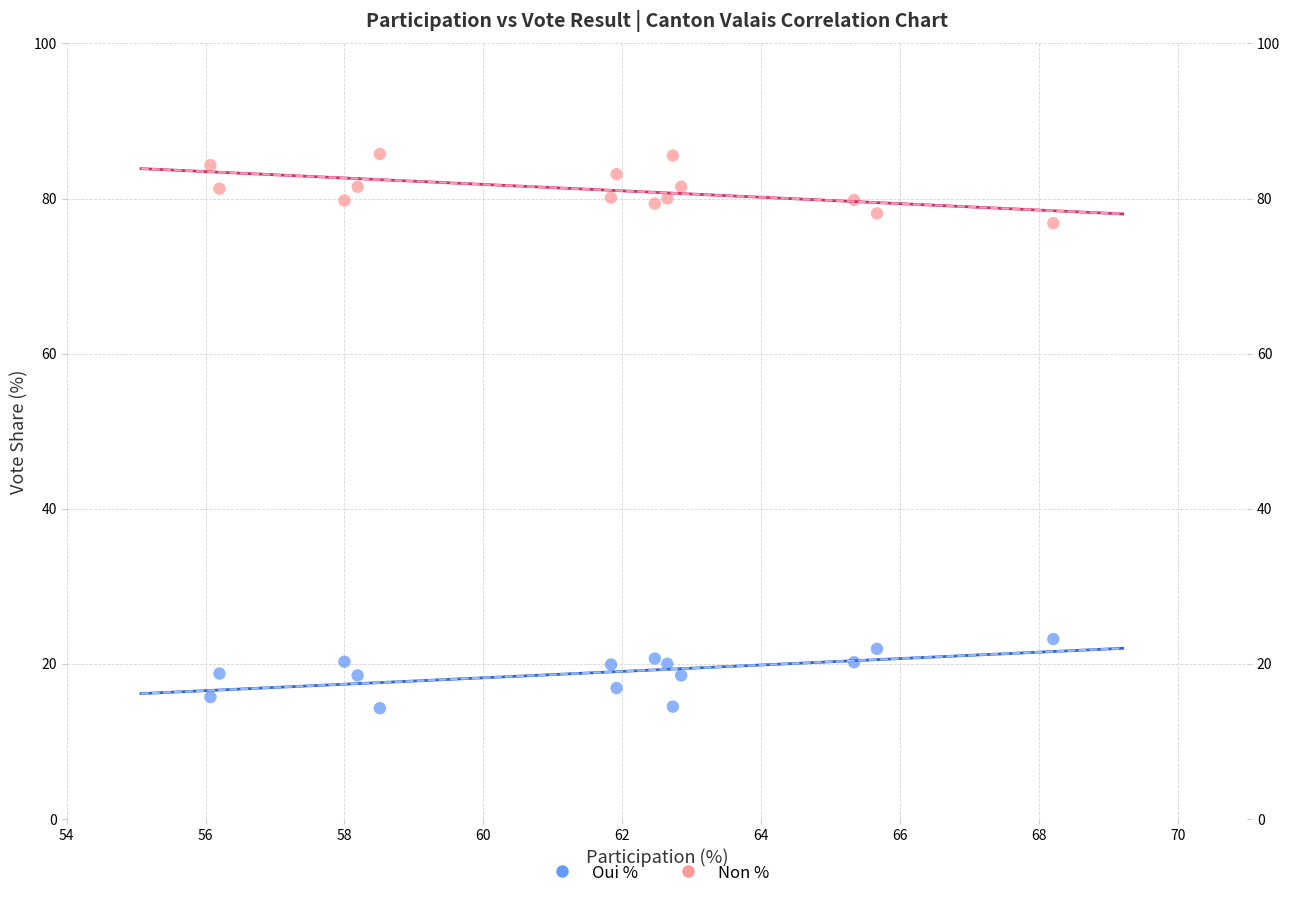

Across all data points, what is the range of Y values (max minus min)?

71.5